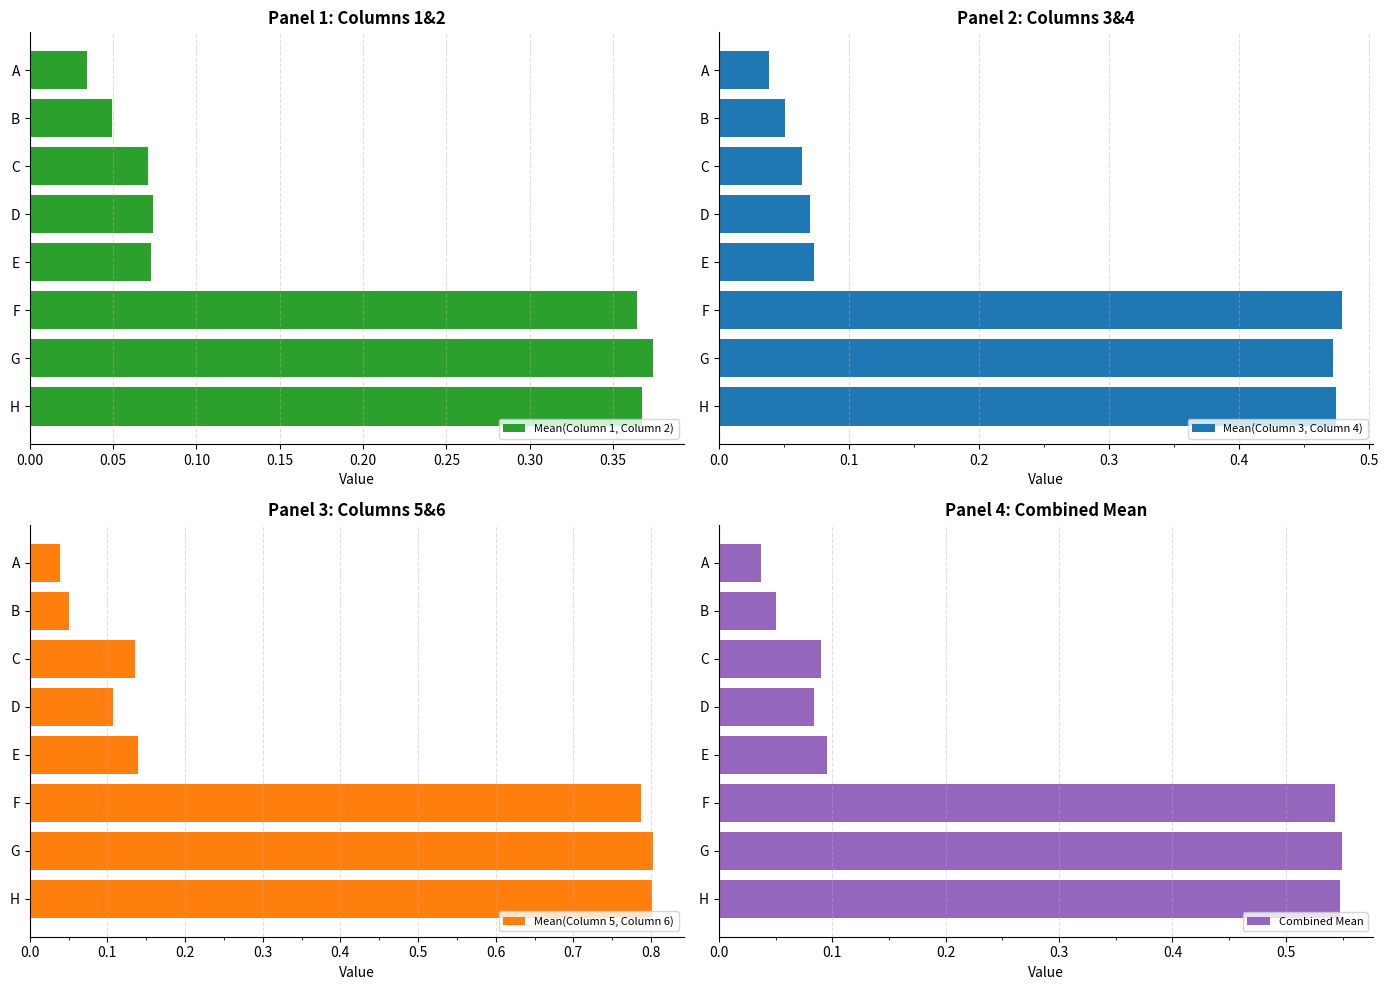

Which series has the largest range (max minus min)?

Mean(Column 5, Column 6)